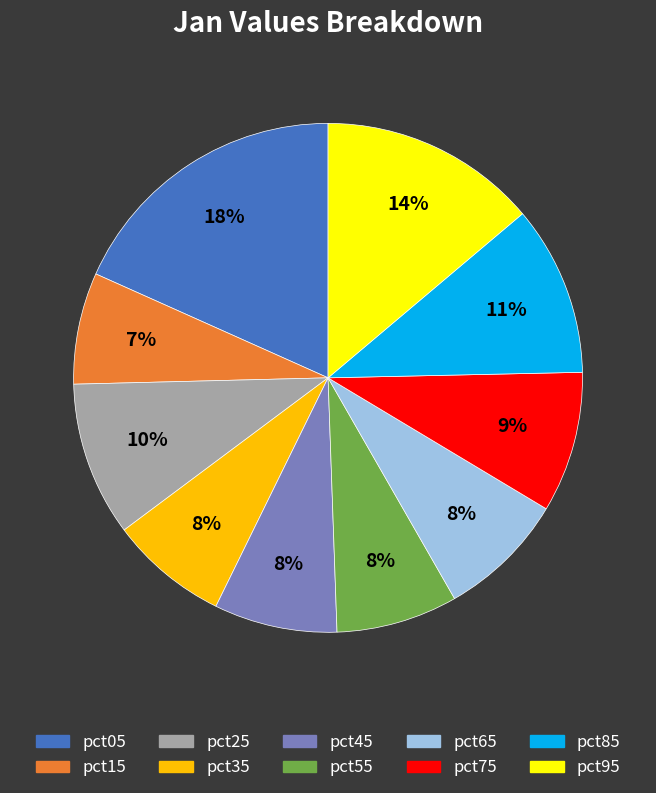

To the nearest percent, what is the combined percentage of pct85 and pct75?

20%